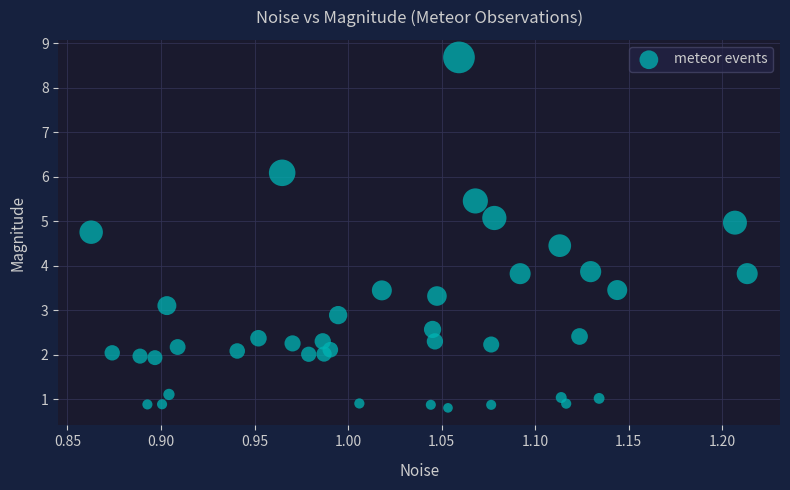

What is the range of X values (max minus min)?

0.4